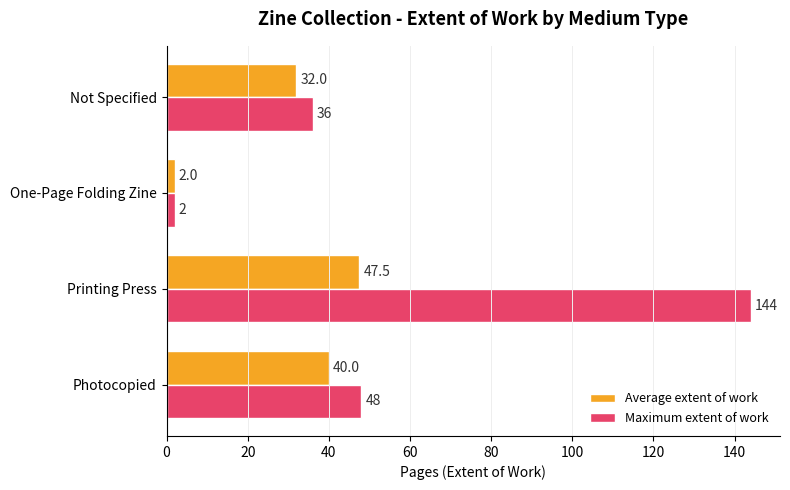

True or false: Maximum extent of work has a value of 11.4 at Photocopied.

False